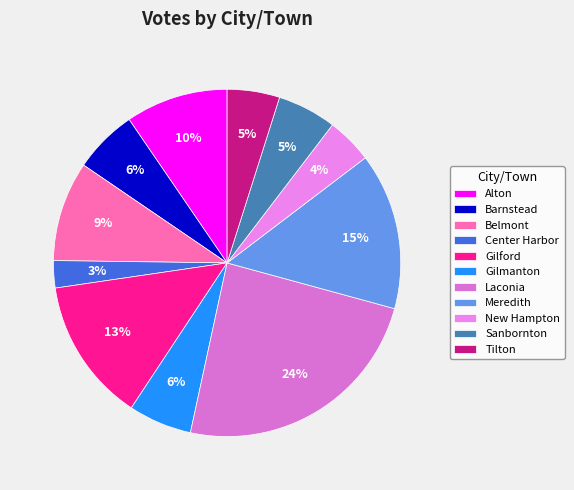

Which has a higher value, Belmont or New Hampton?

Belmont